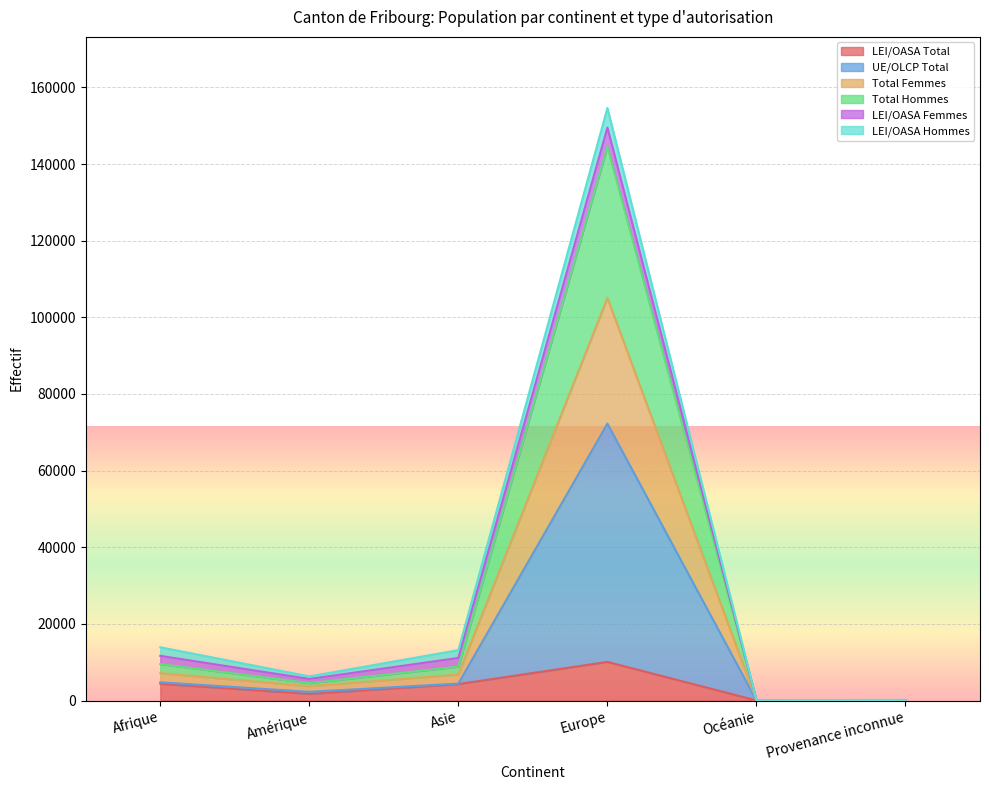

At how many categories does at least one series exceed 105344?

1